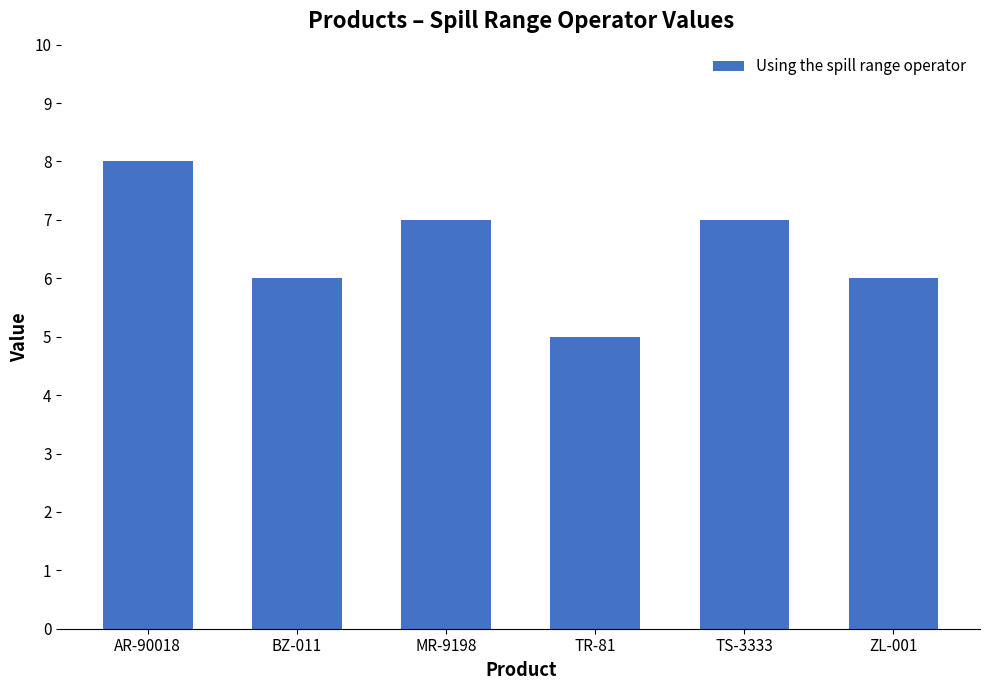

What is the sum of all values?

39